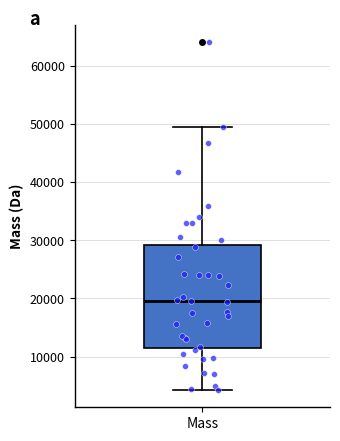

Read this box plot against the y-axis: the position of the median line, the range covered by the box, and the ends of both whiskers. The values are not printed on the chart, so give them approximately, as read against the axis.

median 19000, box 11000 to 29000, whiskers 4000 to 49000